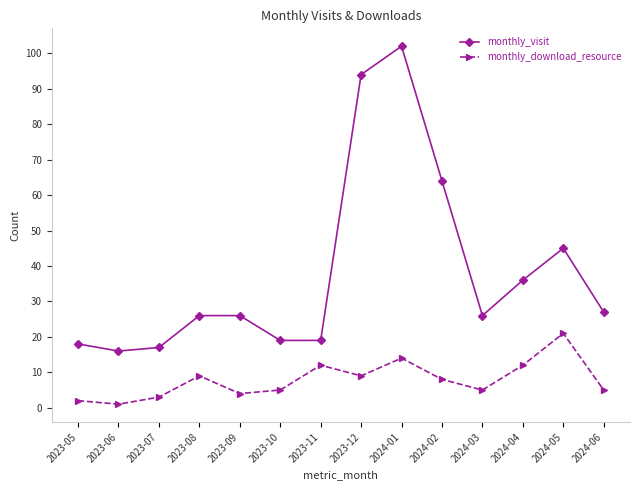

At how many categories does at least one series exceed 76?

2